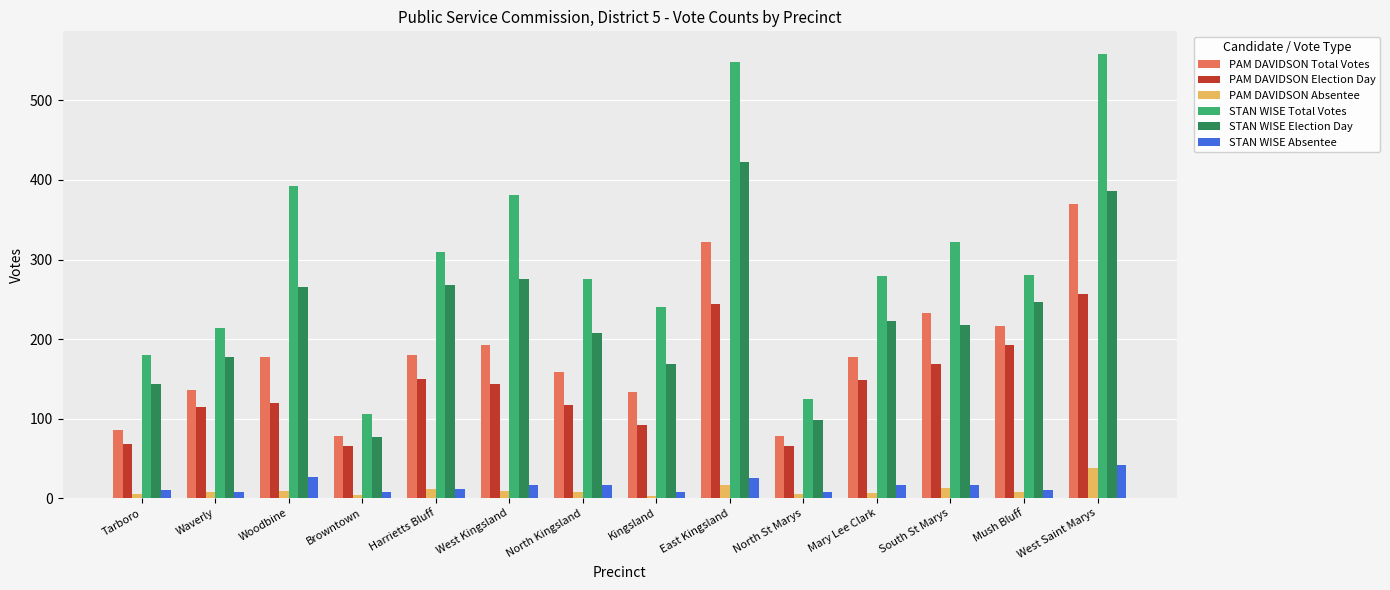

How many data points does each series have?

14